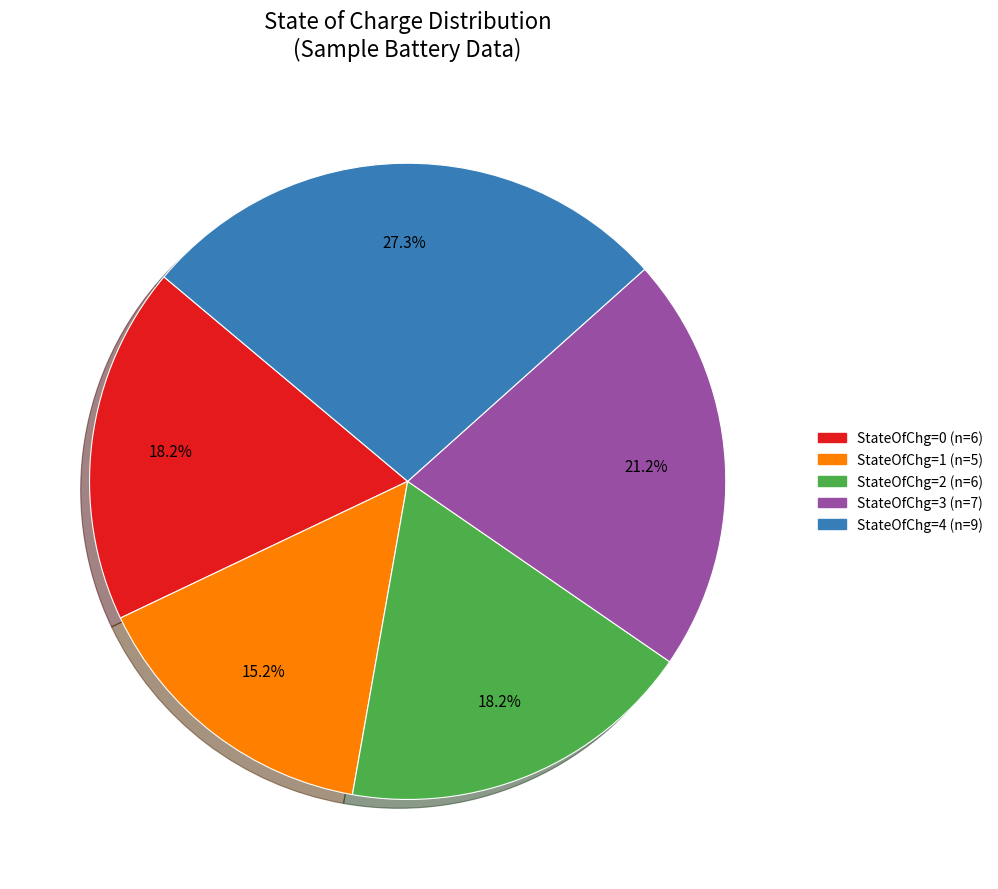

Is there any slice that represents more than half of the pie?

No